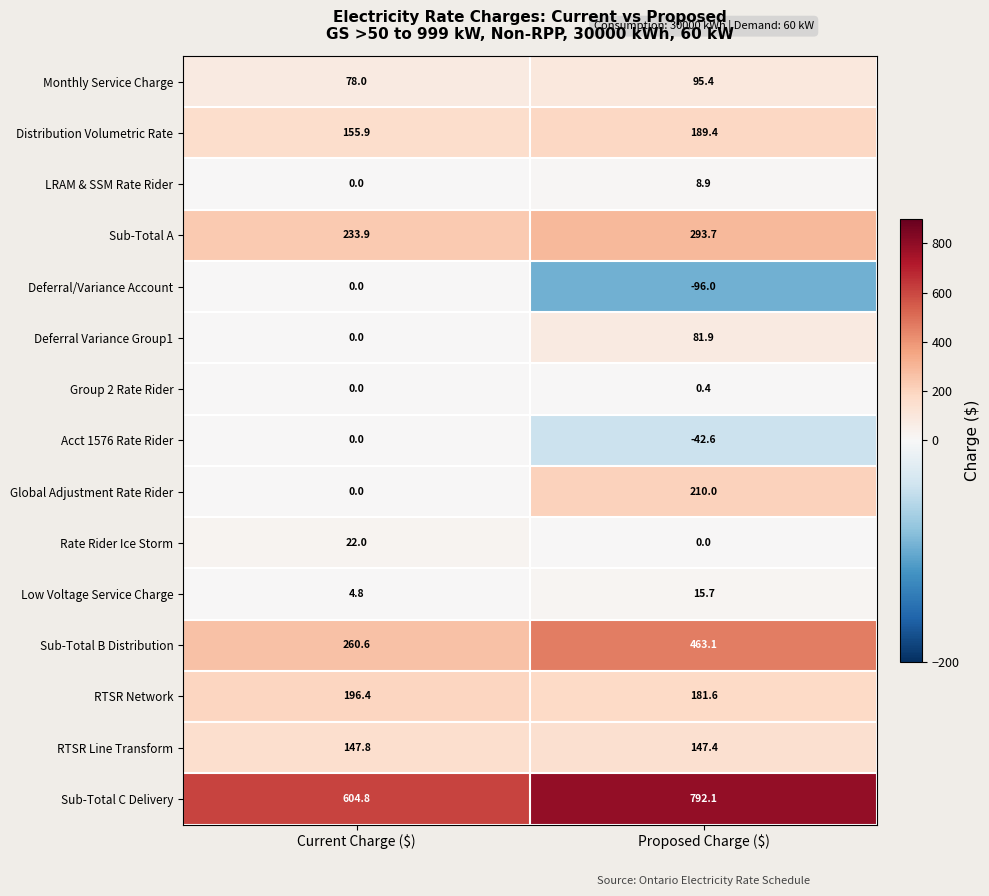

What is the spread (max minus min) of values at Proposed Charge ($)?

888.1